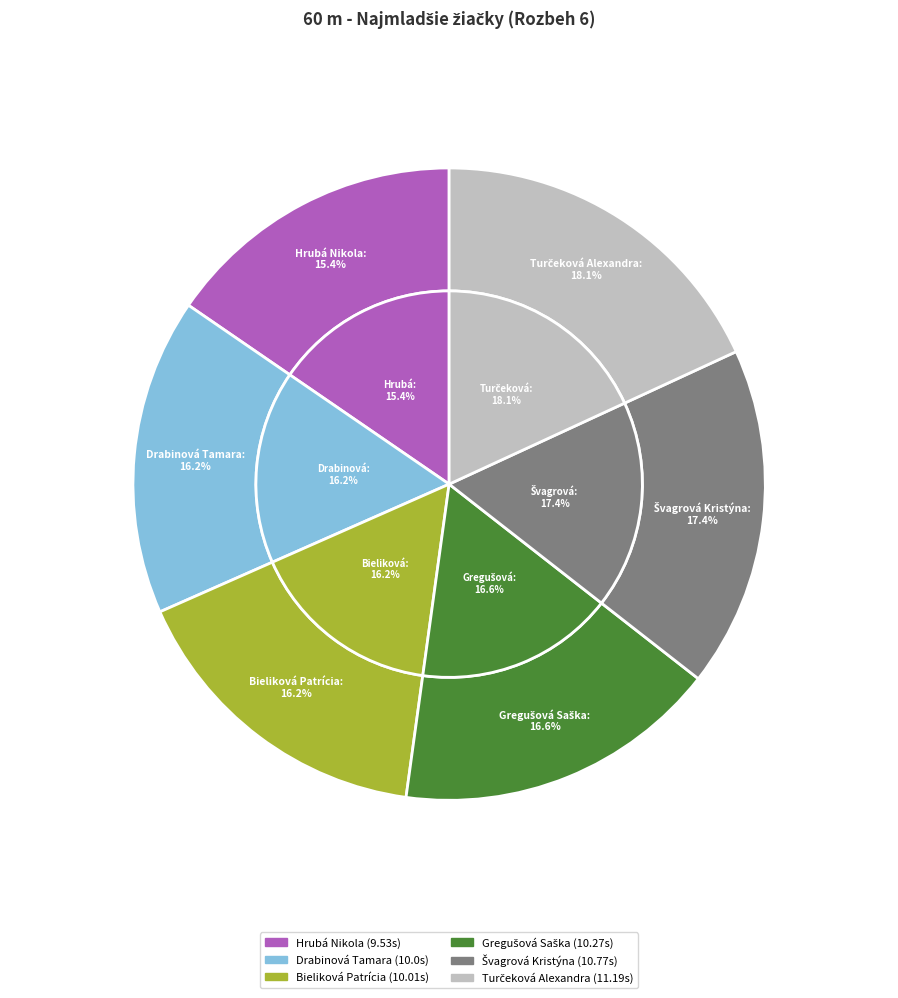

Combined, do Švagrová Kristýna and Hrubá Nikola account for over 50%?

No